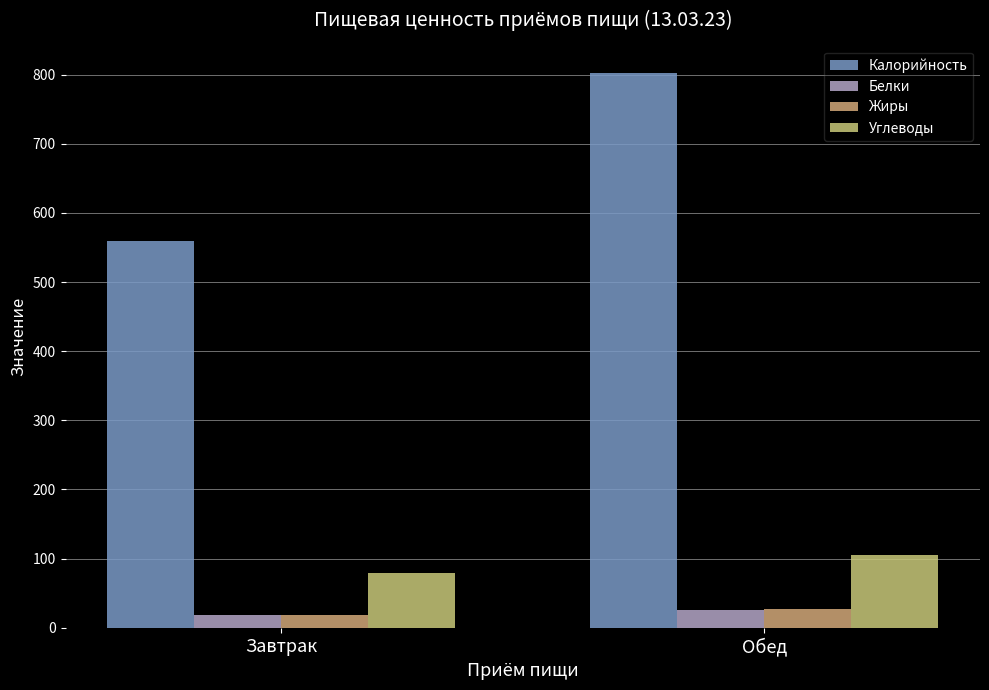

At which label does Жиры reach its minimum?

Завтрак